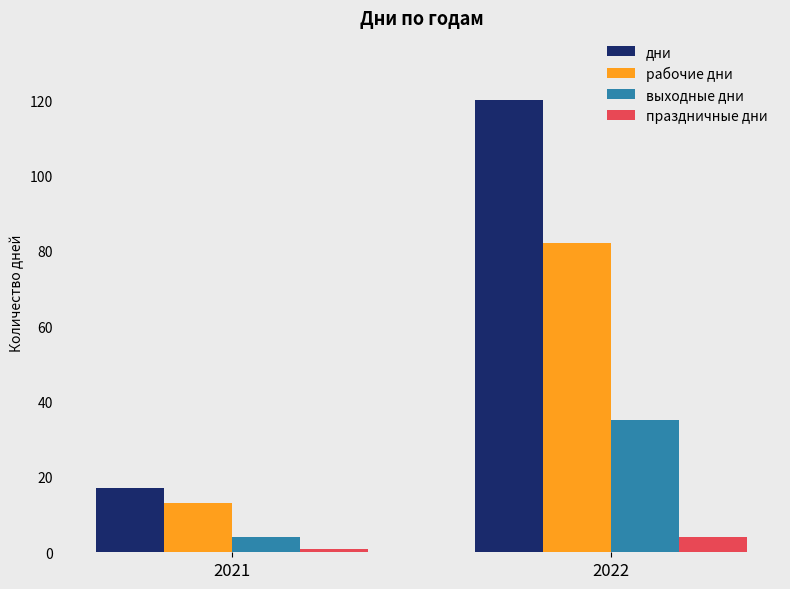

What is the value of the рабочие дни bar at the 2nd from the left?

82